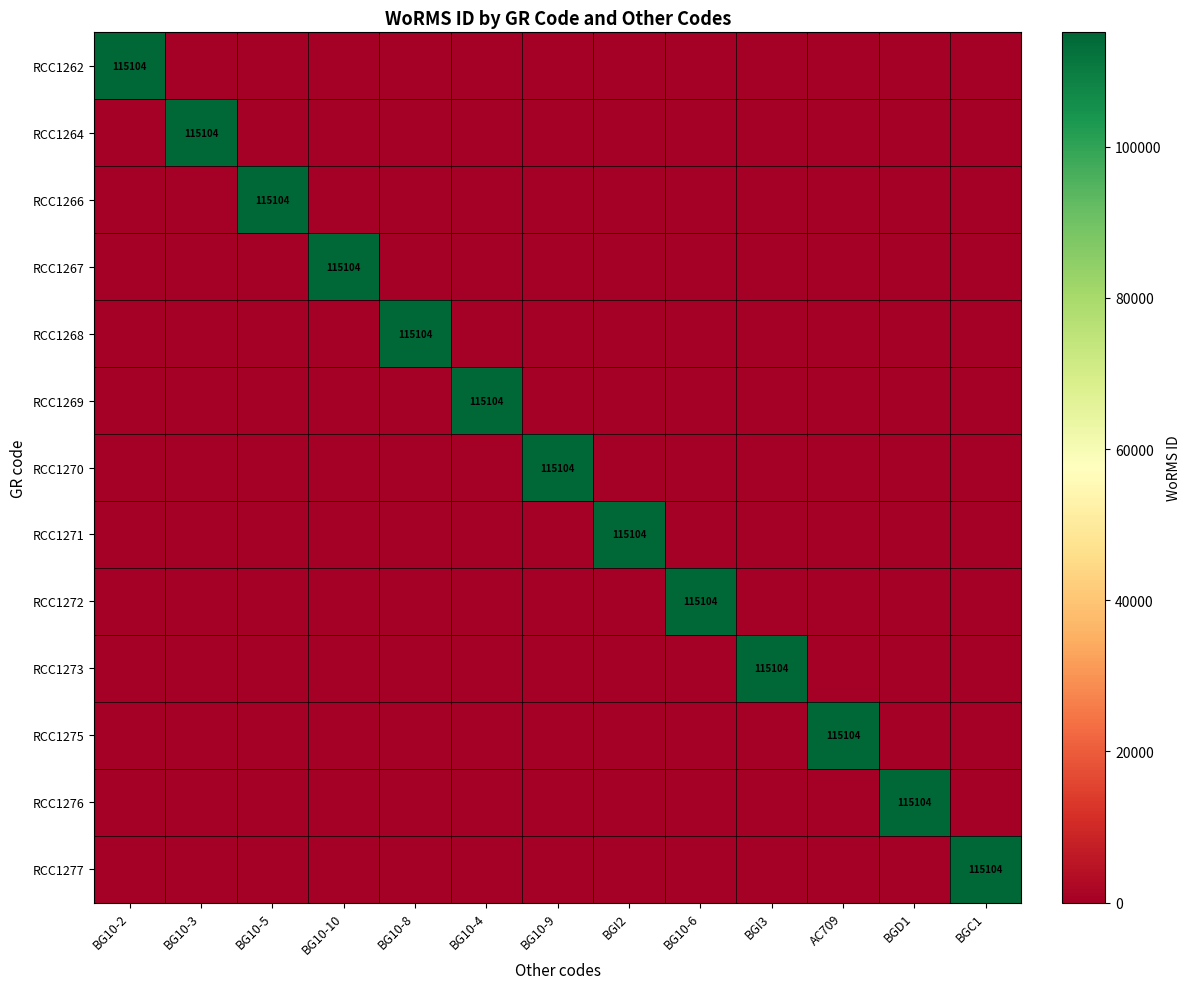

The RCC1276 series shows 115104 at BGD1. True or false?

True